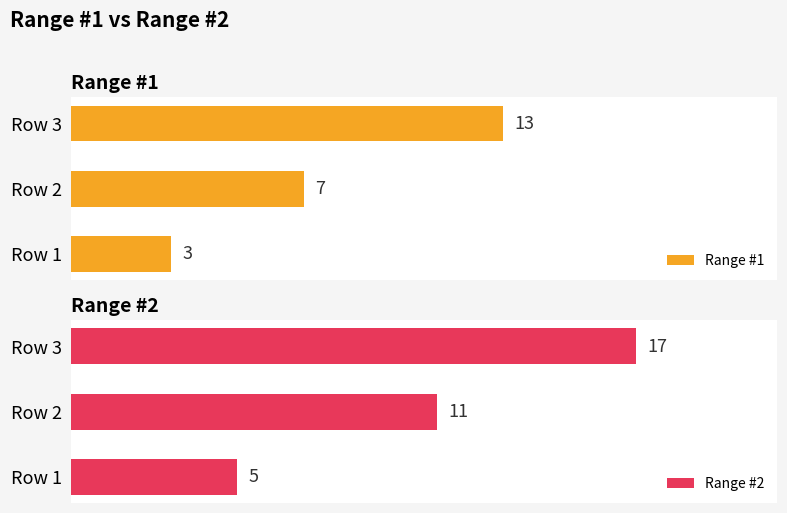

At how many categories does at least one series exceed 4?

3